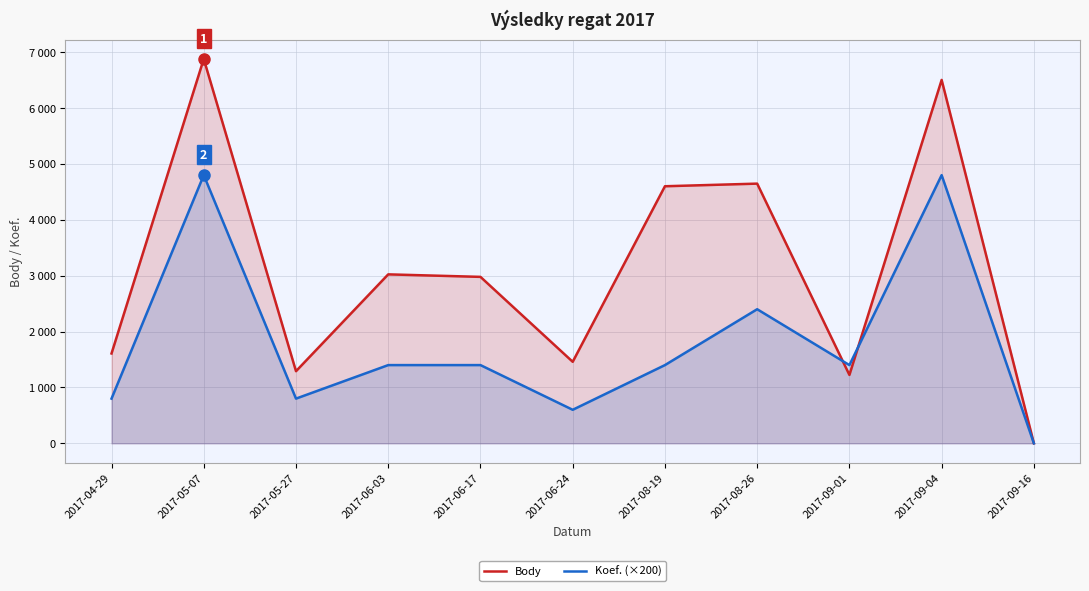

At which label does Koef. (×200) first exceed 1400?

2017-05-07